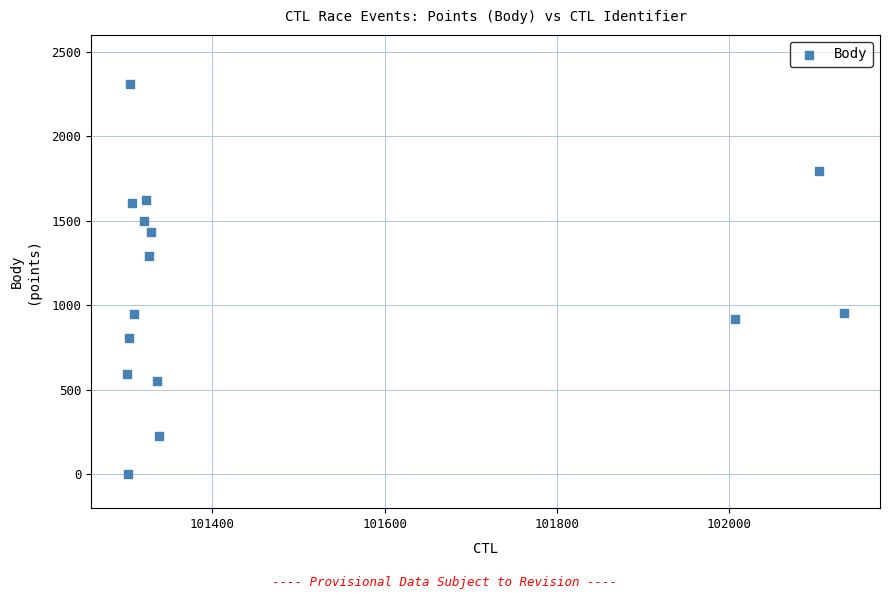

What is the range of X values (max minus min)?

832